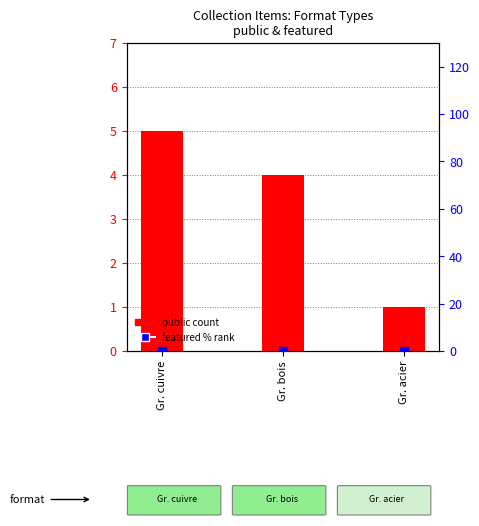

At how many categories does at least one series exceed 1?

2